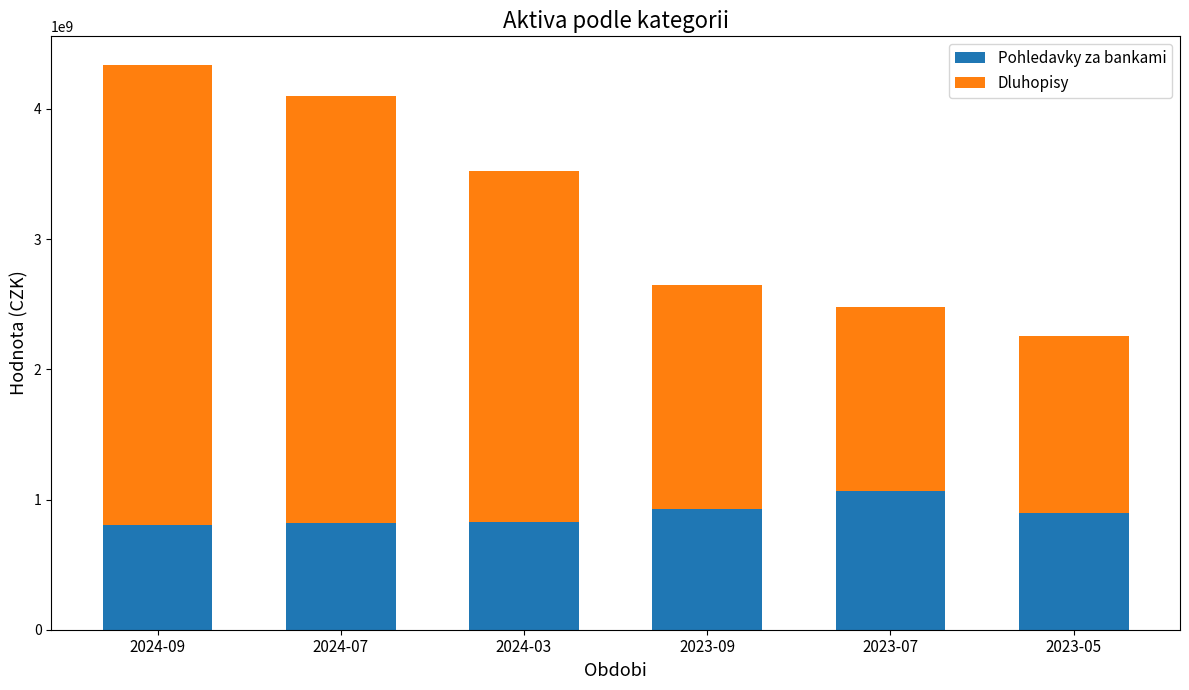

The value of Pohledavky za bankami at 2023-05 is 895624234.4. True or false?

True